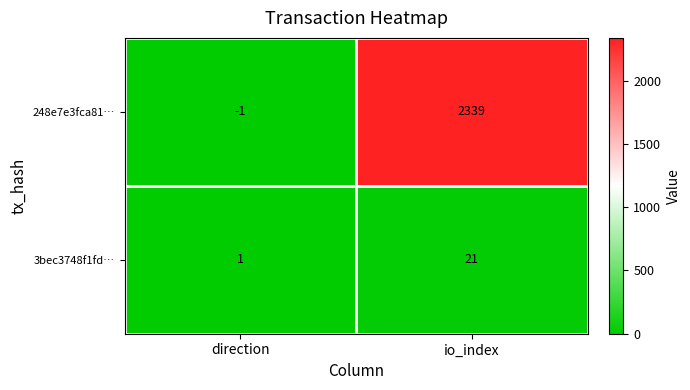

What is the sum of the 3bec3748f1fd… values at io_index and direction?

22